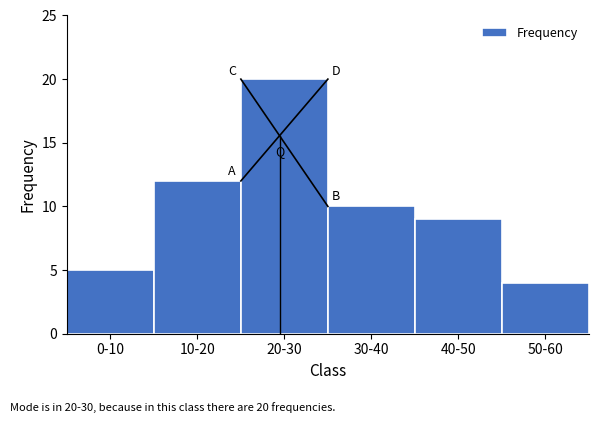

Reading left to right, what are all the values shown in this chart?

5	12	20	10	9	4